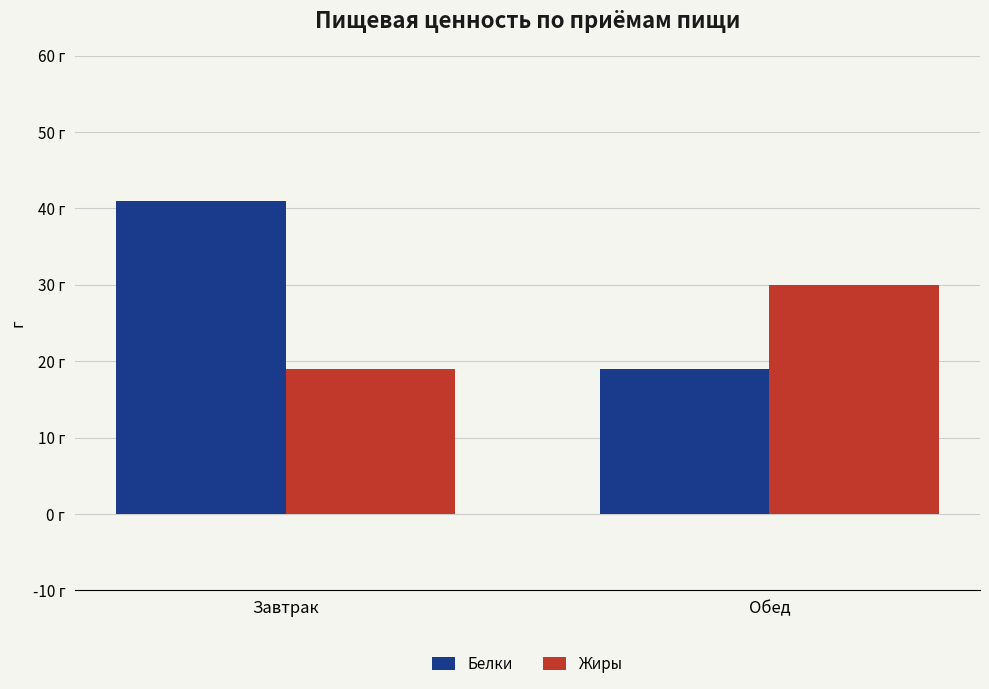

What is the difference between the Белки values at Завтрак and Обед?

22